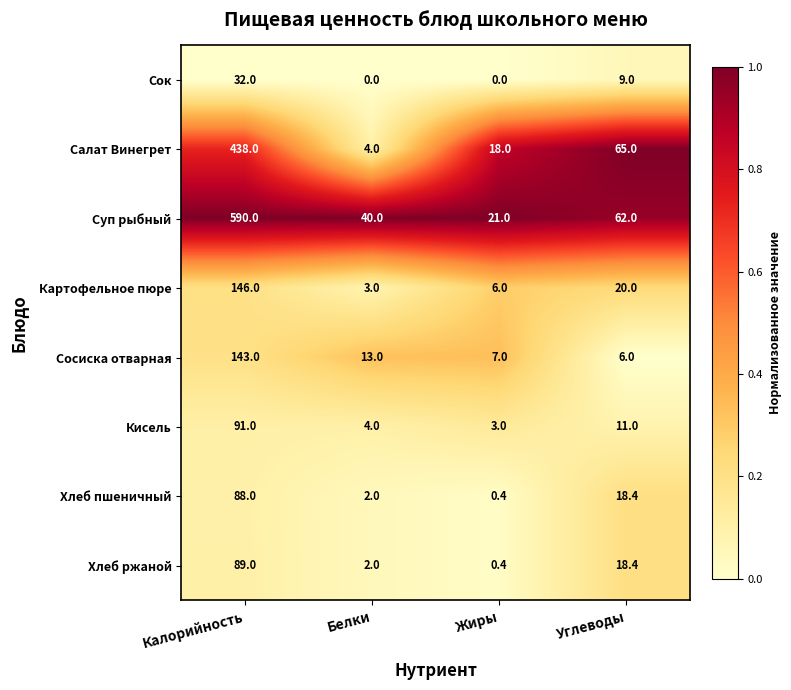

What is the total value across all series at Углеводы?

209.8